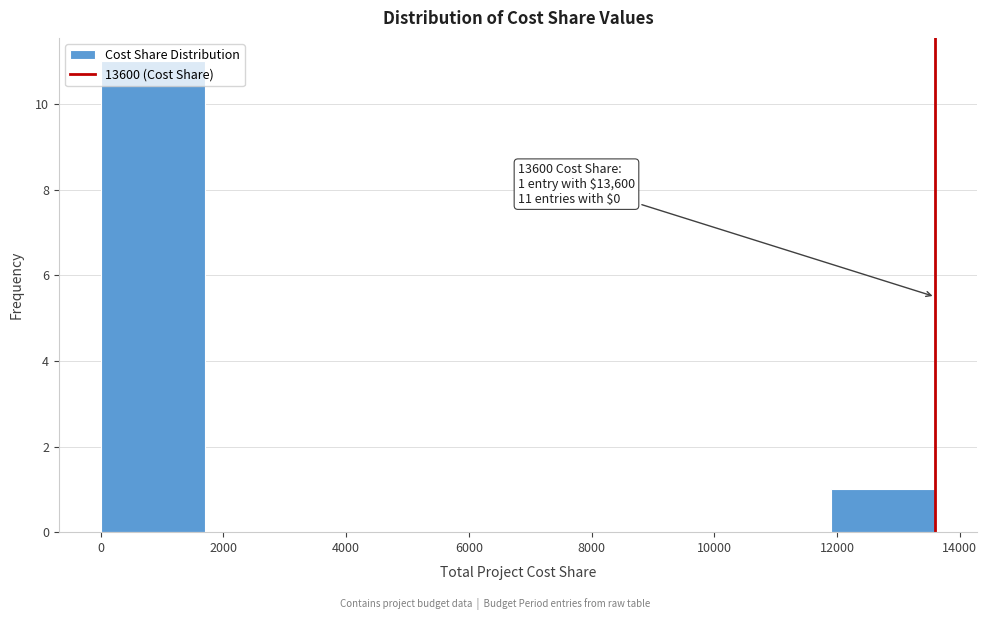

Over which range of the x-axis is the bar tallest?

0 to 1700